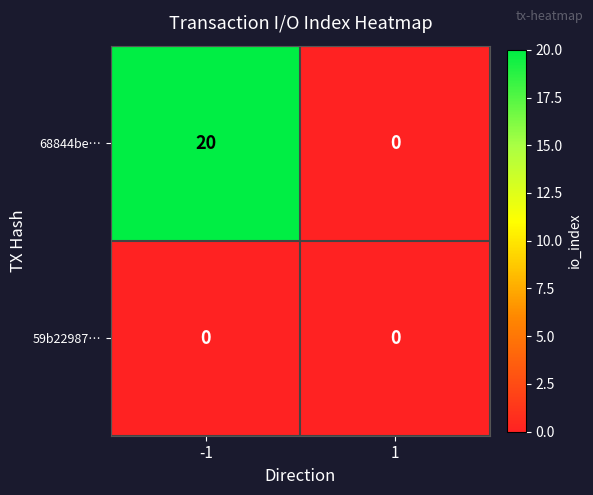

List the series in order of their overall mean, highest first.

68844be…, 59b22987…